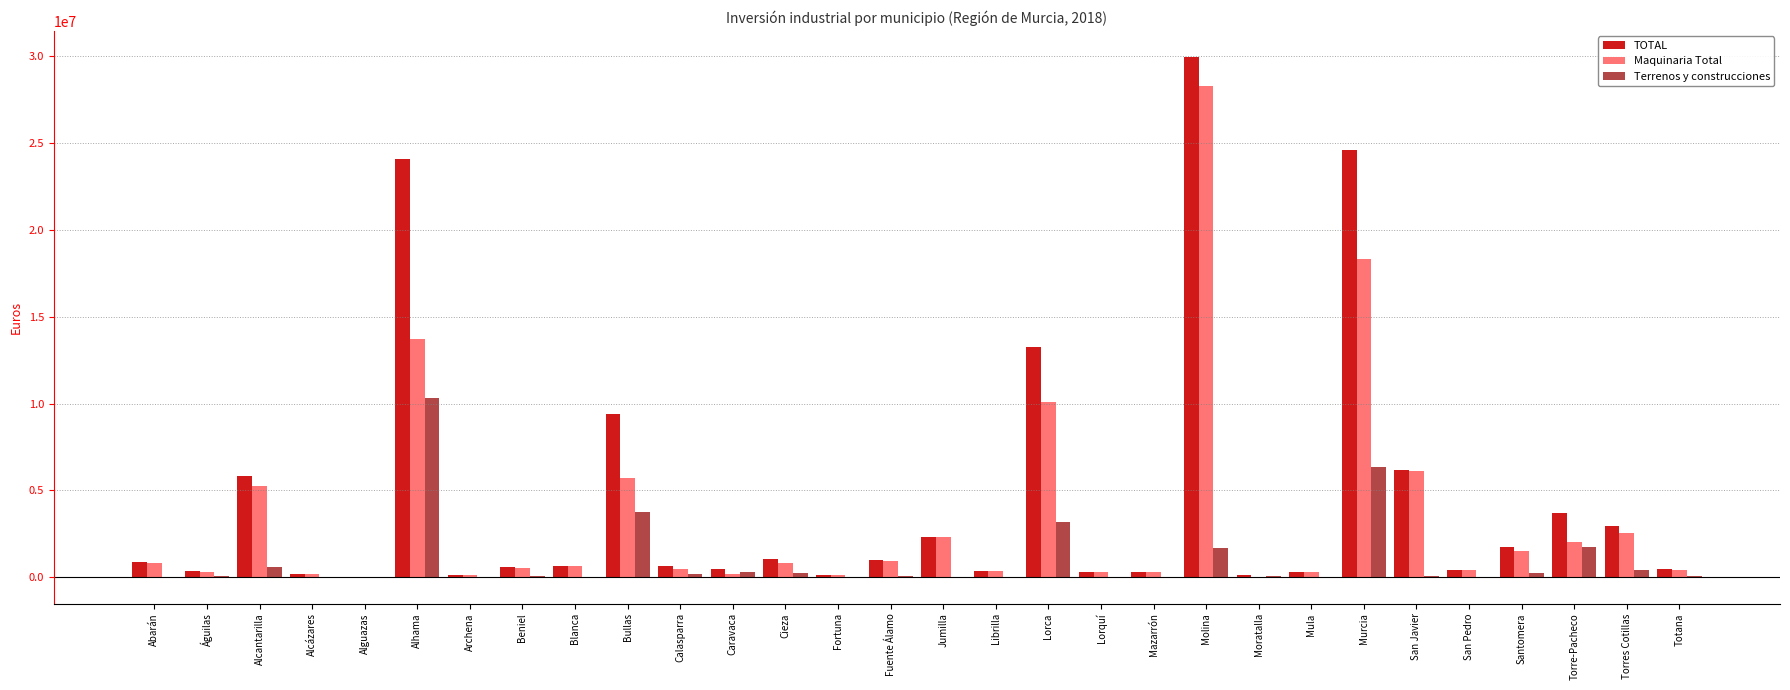

True or false: Maquinaria Total has a value of 825396 at Abarán.

True